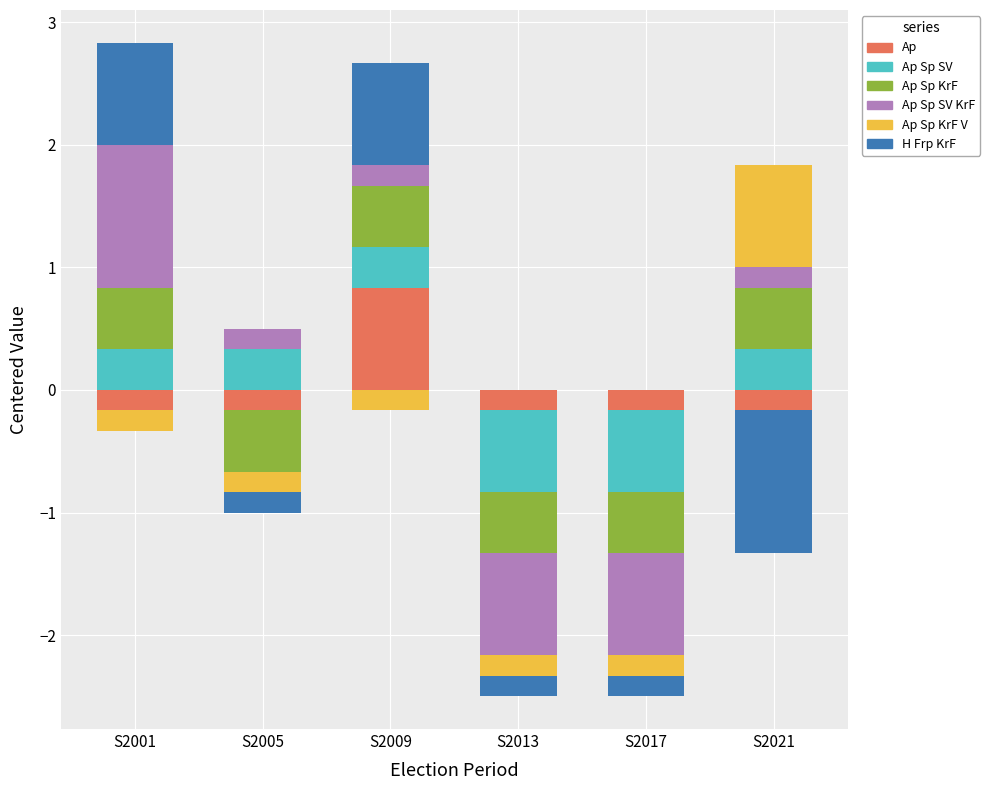

What is the value of the Ap Sp SV bar at the 6th from the left?

0.3